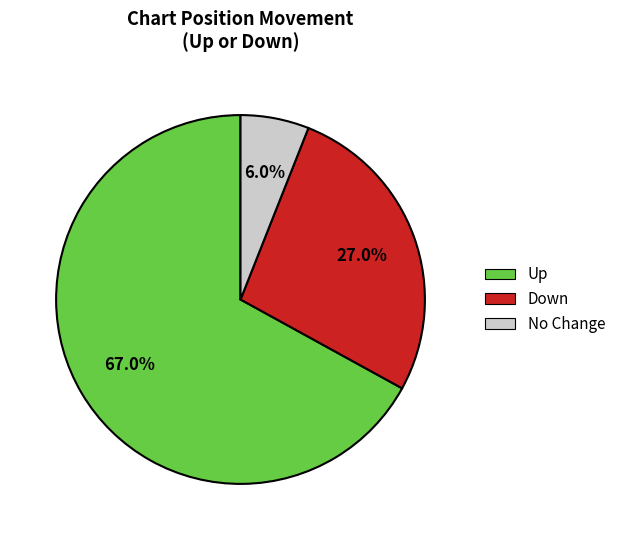

What portion of the pie excludes Down?

73.0%